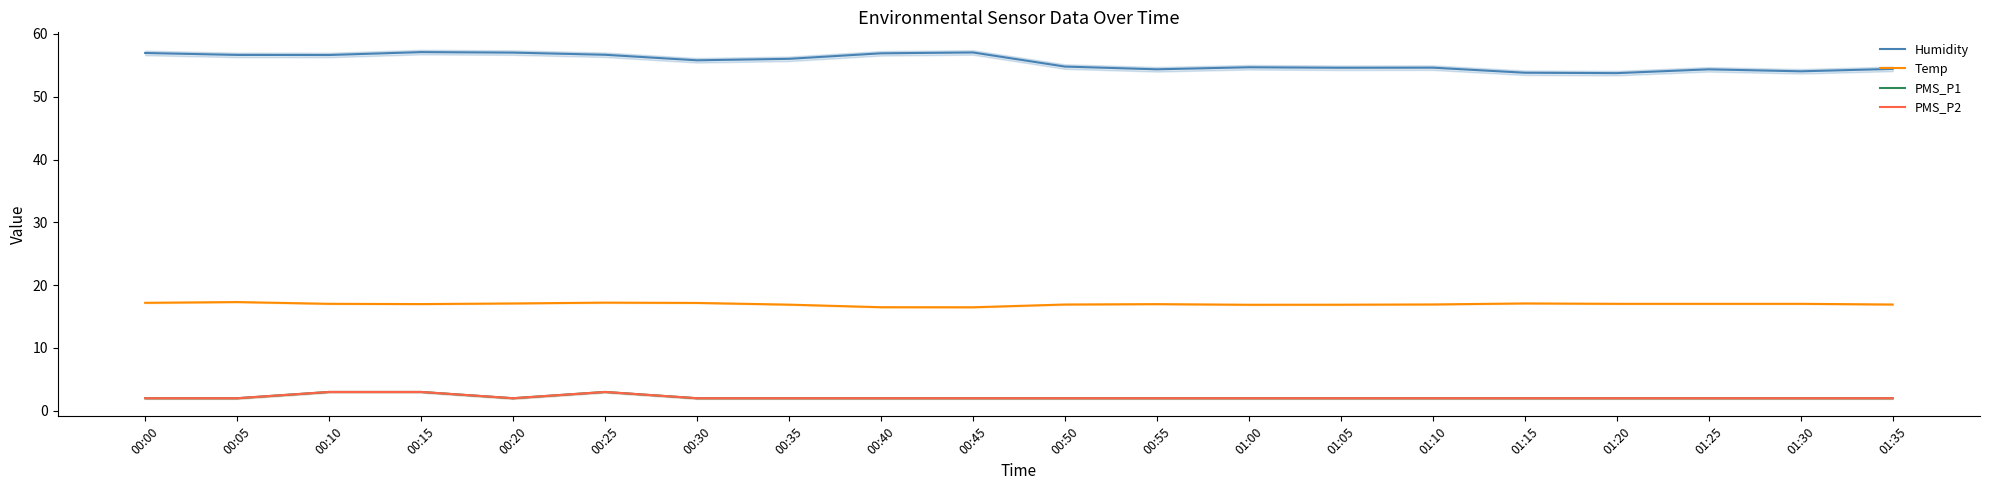

The value of Humidity at 00:25 is 18.0. True or false?

False